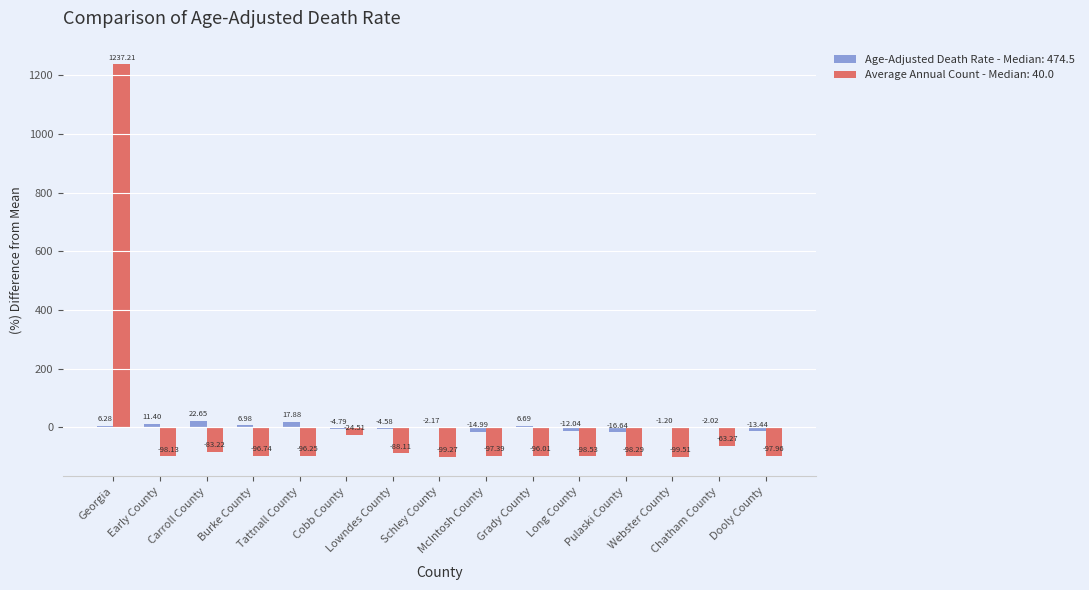

Rank the series by their maximum value, from highest to lowest.

Average Annual Count, Age-Adjusted Death Rate